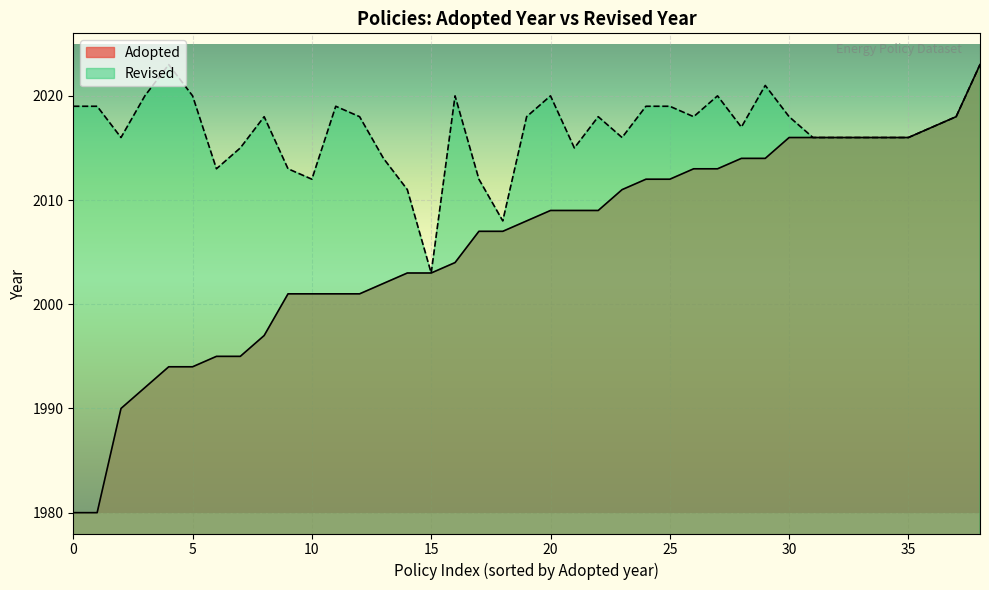

The Adopted series shows 3298 at 15. True or false?

False